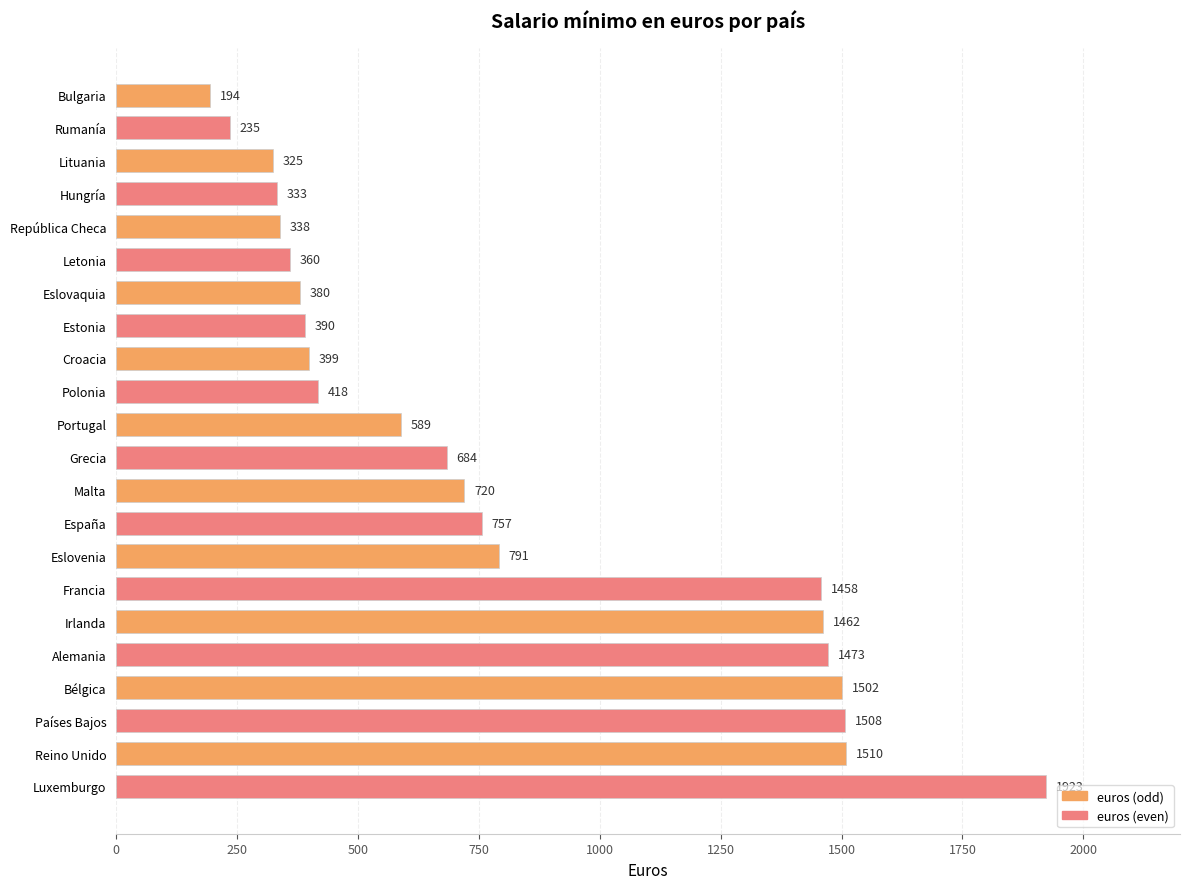

What is the minimum value shown in the chart?

194